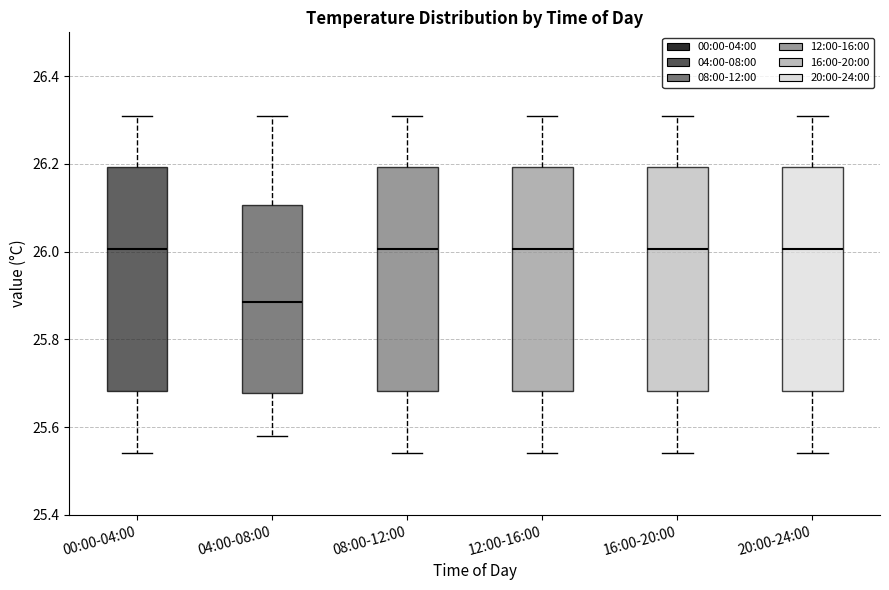

Where does the upper whisker of the box for 08:00-12:00 end on the y-axis? The values are not printed on the chart, so give them approximately, as read against the axis.

26.32